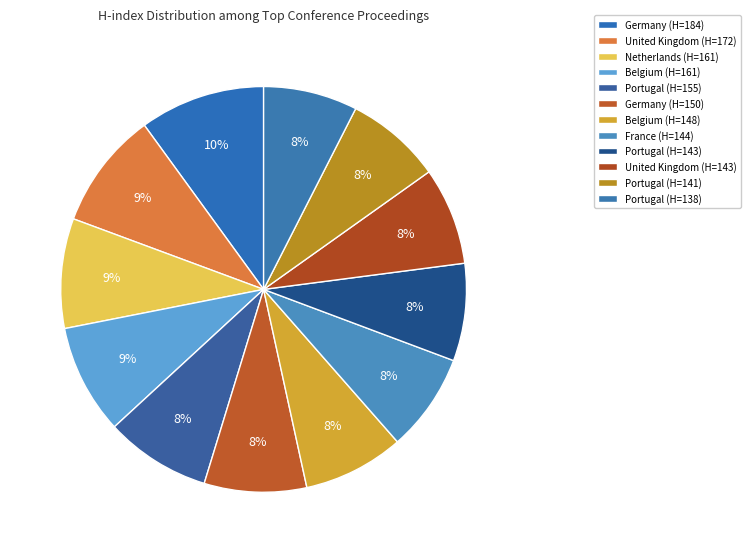

How many slices are in this pie chart?

12